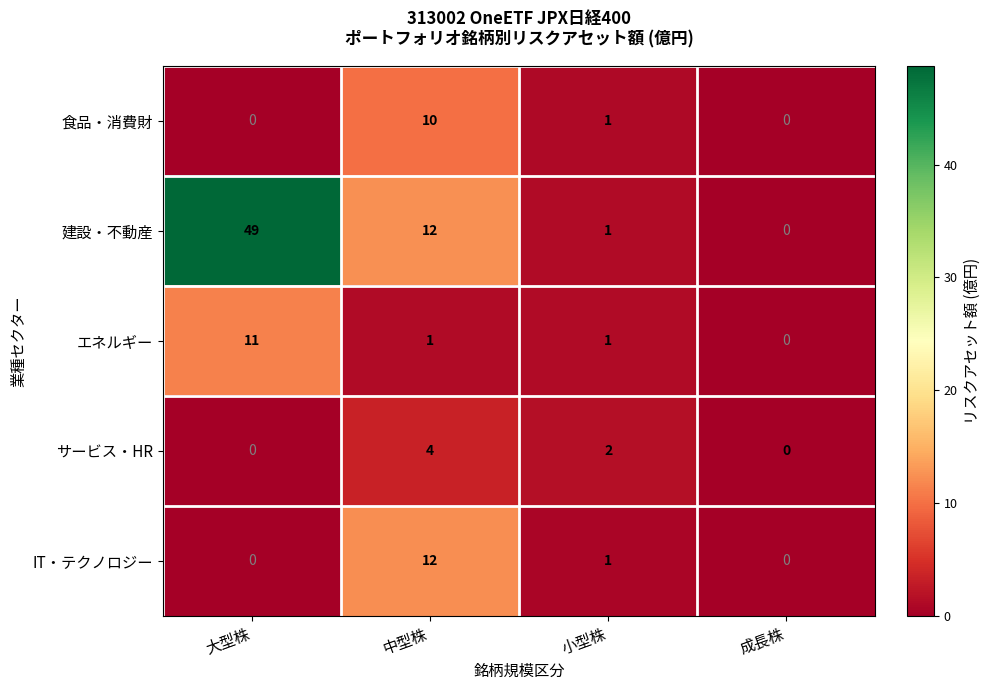

Which category has the highest value across all series?

大型株